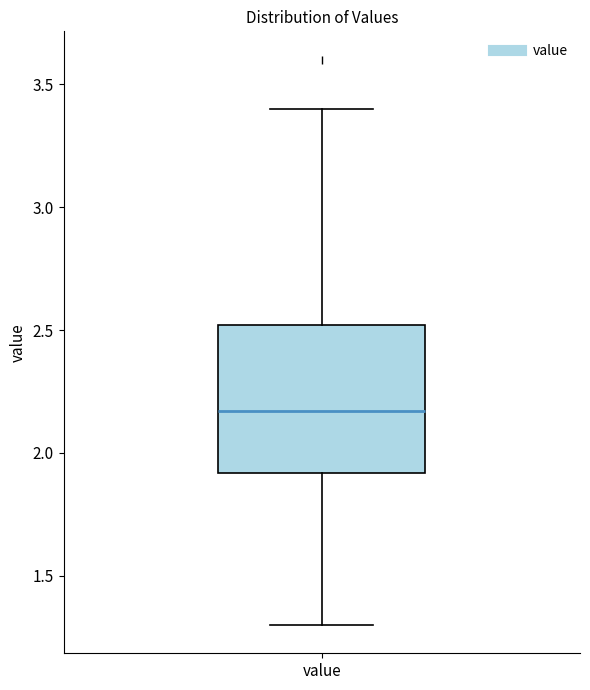

Where does the upper whisker of the box for value end on the y-axis? The values are not printed on the chart, so give them approximately, as read against the axis.

3.40